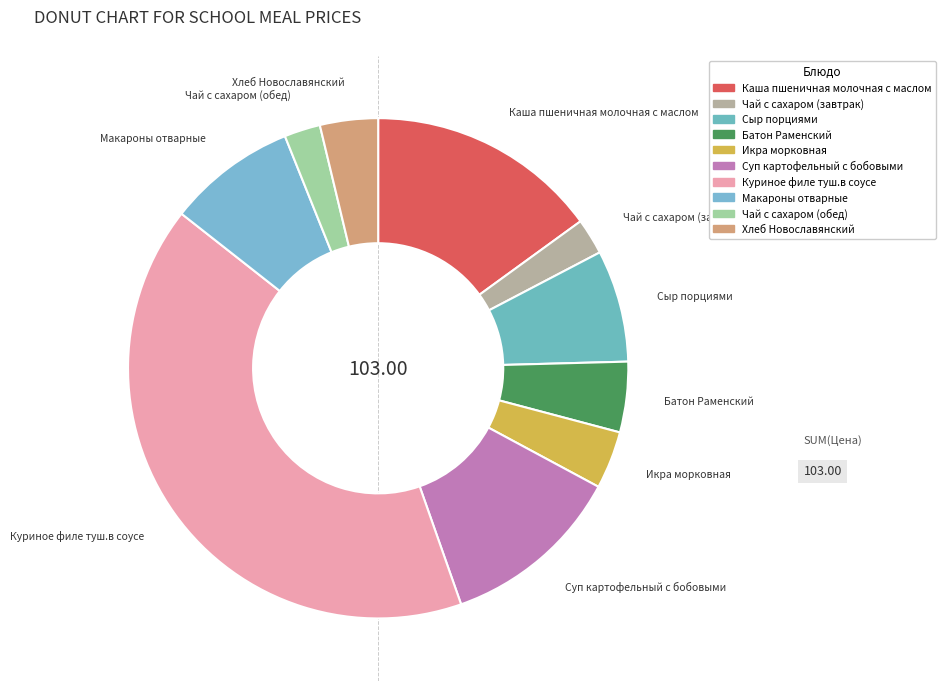

Which slice is the largest?

Куриное филе туш.в соусе